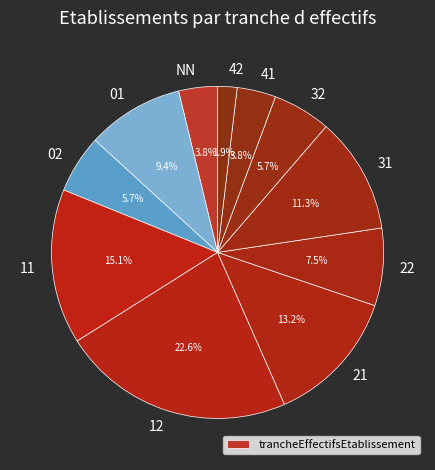

Count the number of slices in the pie.

11